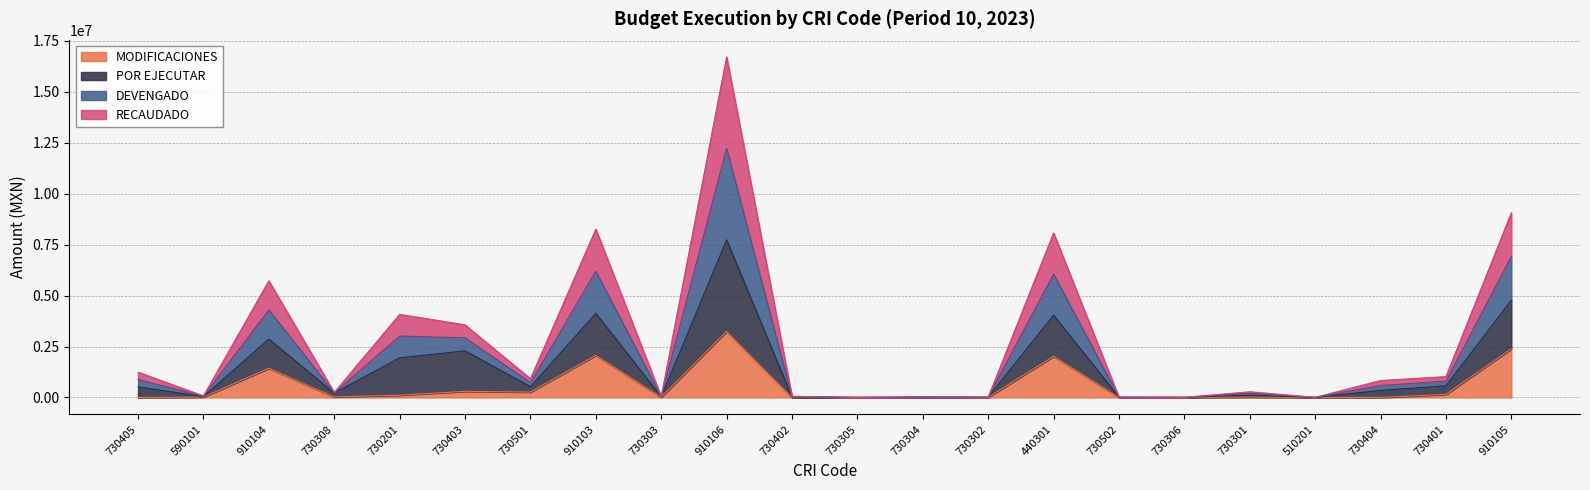

Where is MODIFICACIONES nearest to the value 1620000?

910104